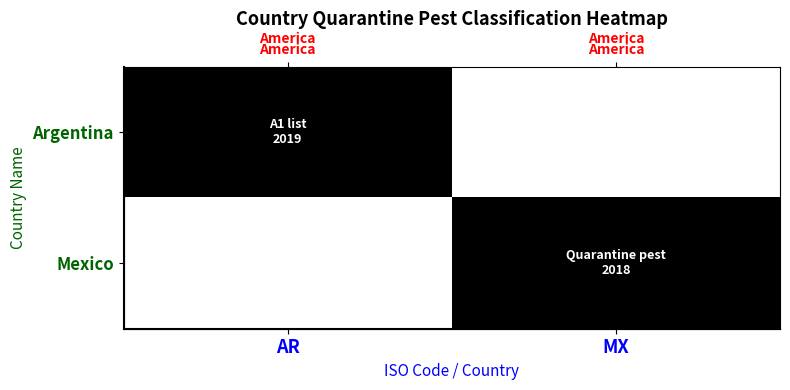

At which label is Mexico closest to 0?

AR